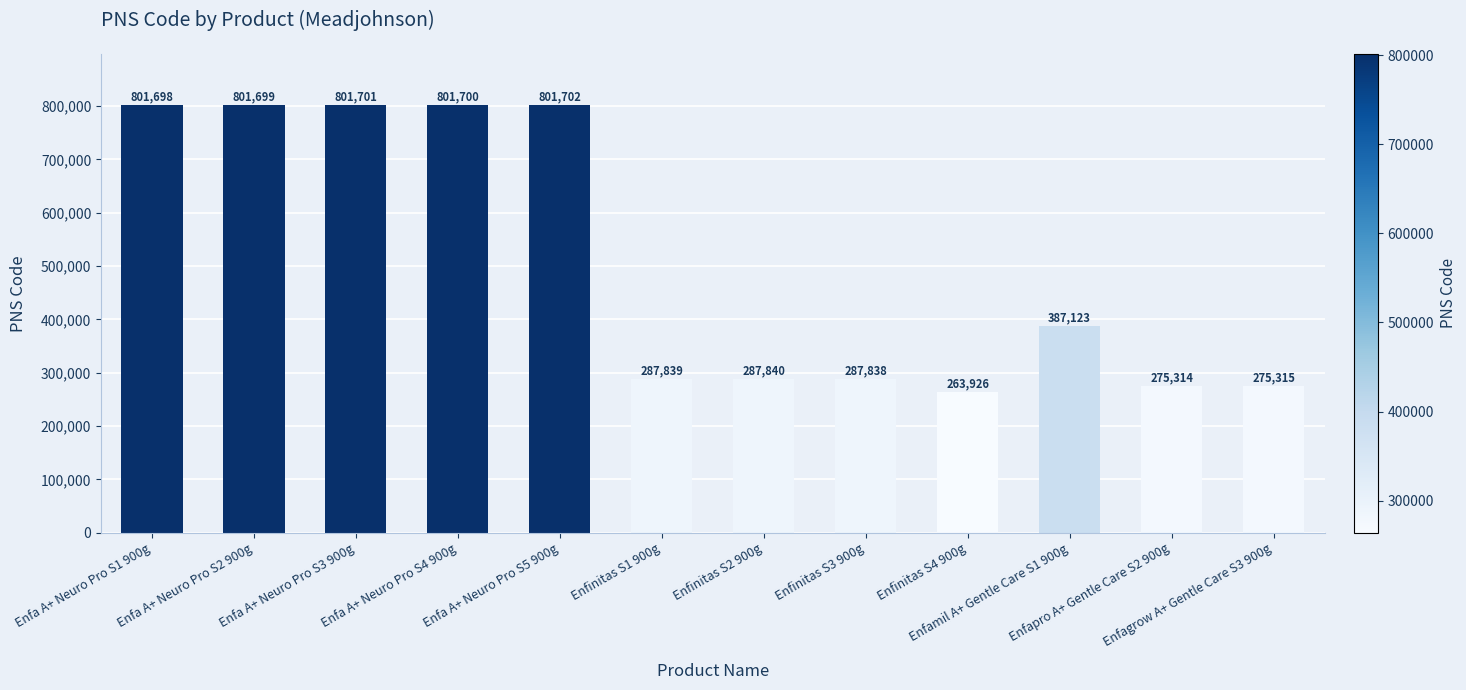

How many data points are less than 387123?

6